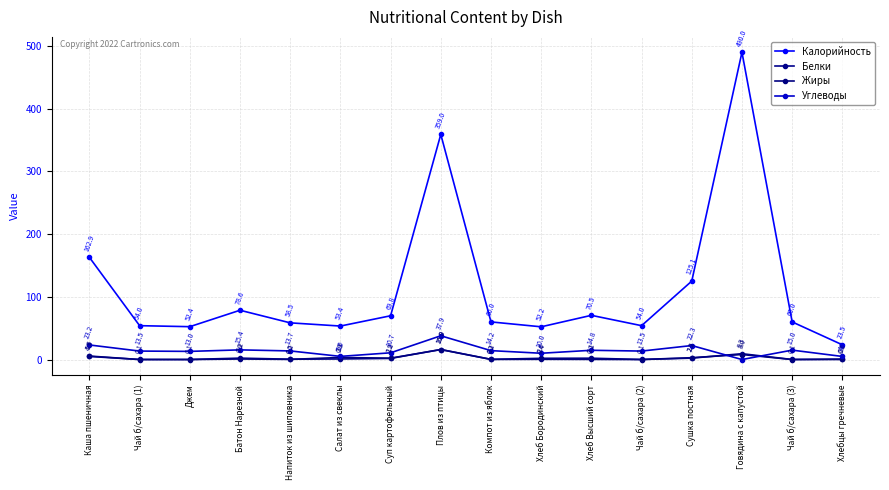

The Белки series shows 2.4 at Говядина с капустой. True or false?

False